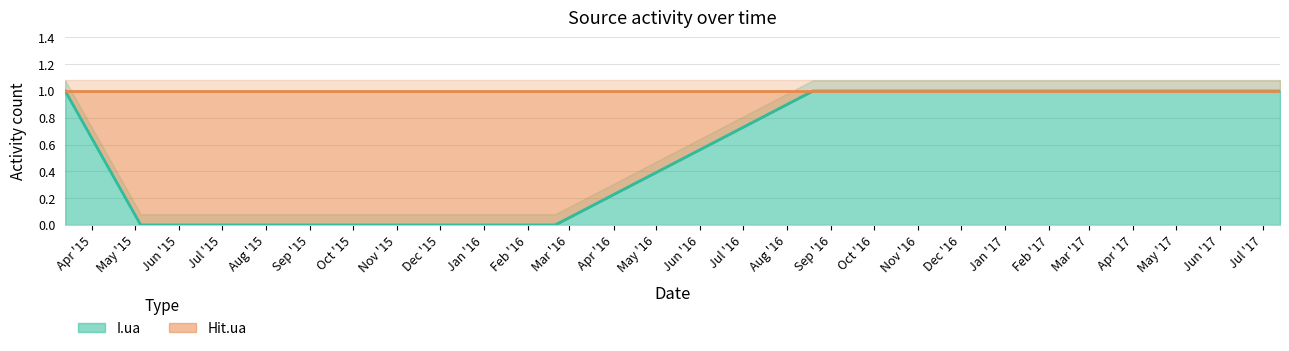

True or false: the data shows 1 at 2017-06-27.

True